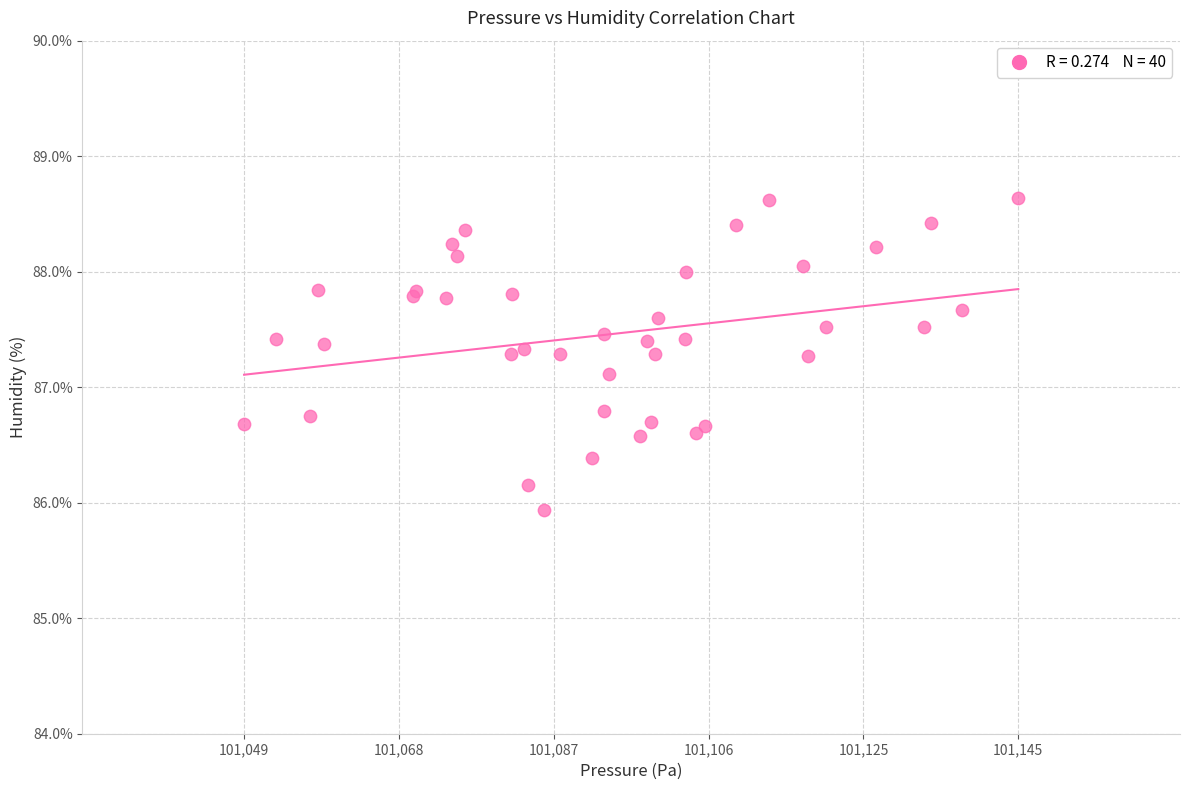

What Y value in the scatter plot is closest to 87?

87.1